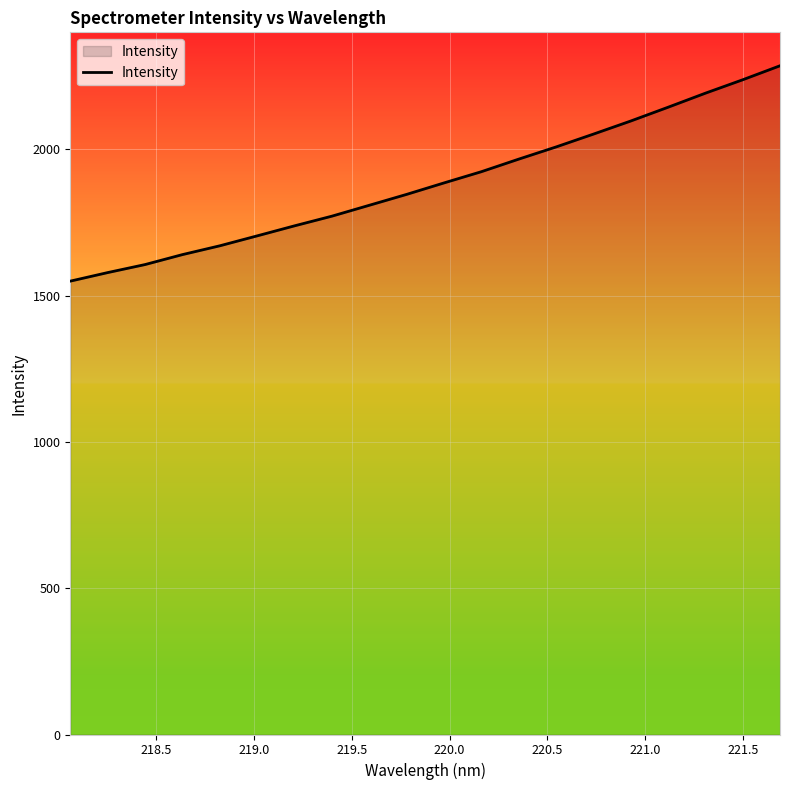

What is the difference between the maximum and minimum values?

736.3